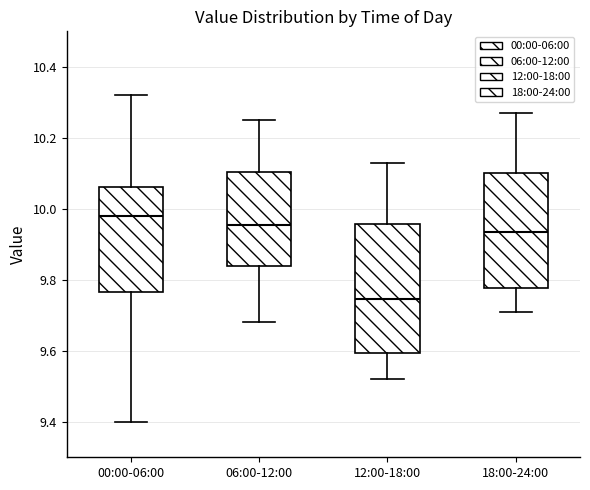

Which box's median line is the lowest?

12:00-18:00